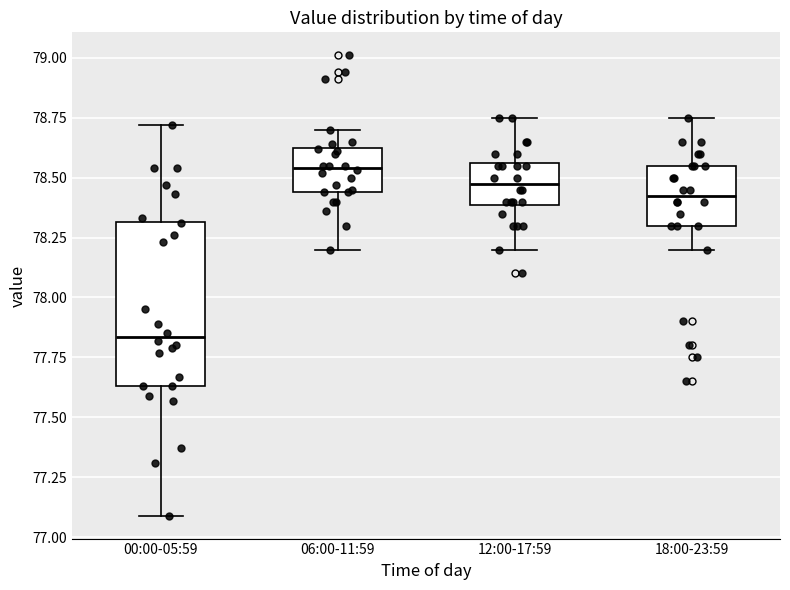

Where does the upper whisker of the box for 06:00-11:59 end on the y-axis? The values are not printed on the chart, so give them approximately, as read against the axis.

78.70